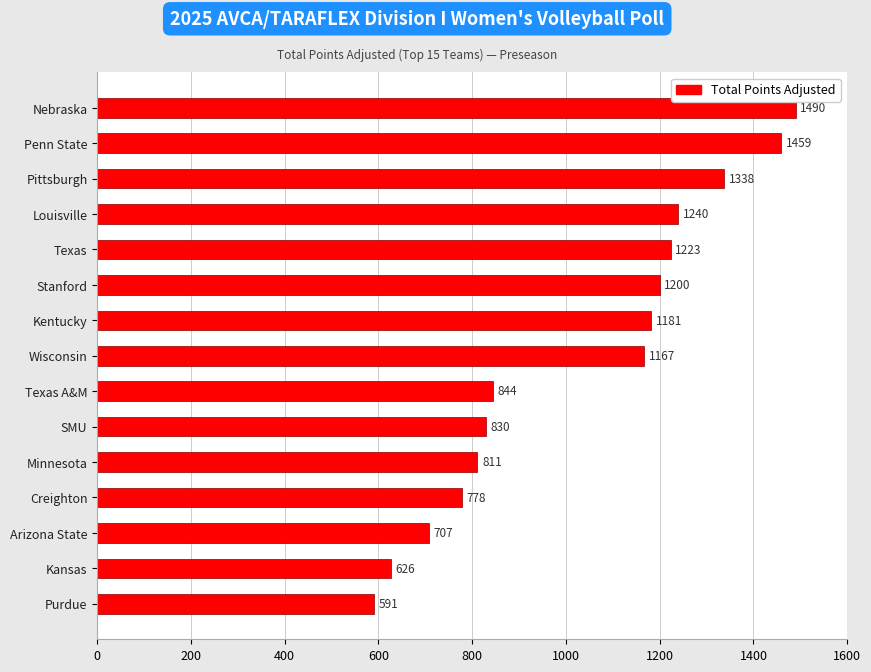

Rank the categories by value from highest to lowest.

Nebraska, Penn State, Pittsburgh, Louisville, Texas, Stanford, Kentucky, Wisconsin, Texas A&M, SMU, Minnesota, Creighton, Arizona State, Kansas, Purdue